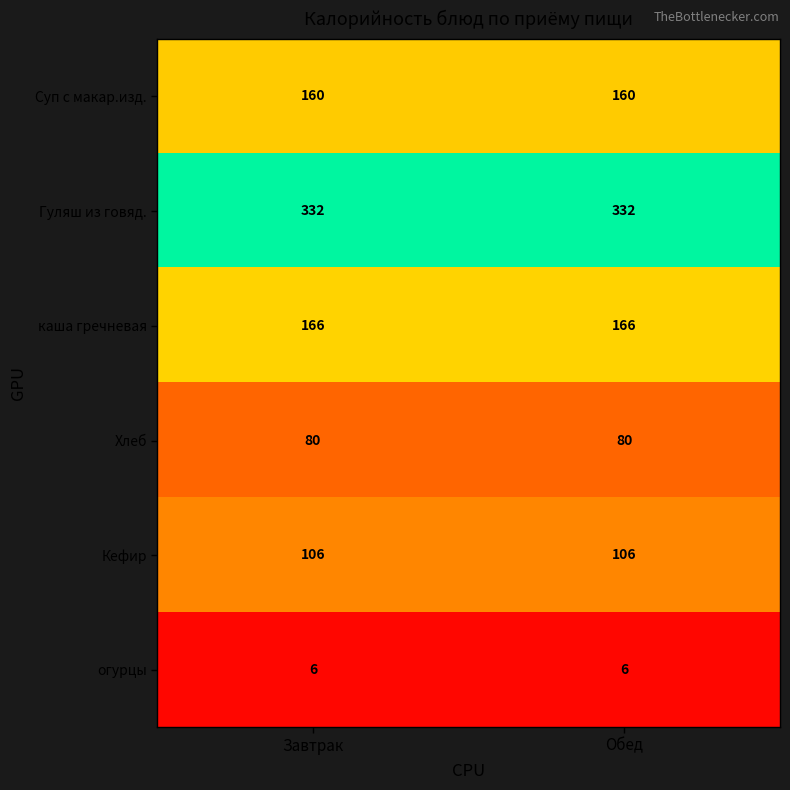

What is the sum of all Хлеб values?

160